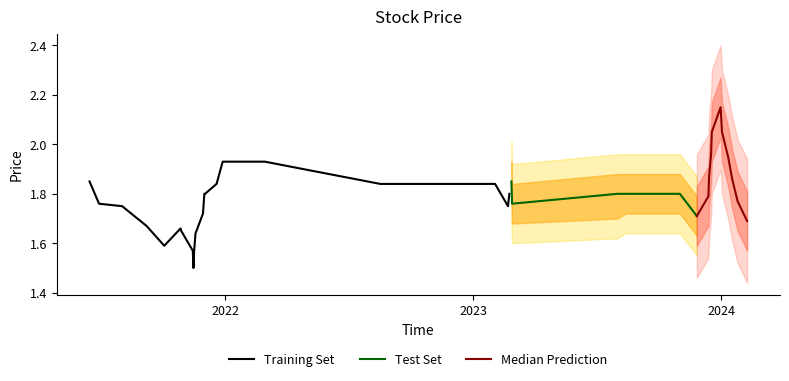

What is the lowest value of the Training Set series?

1.5